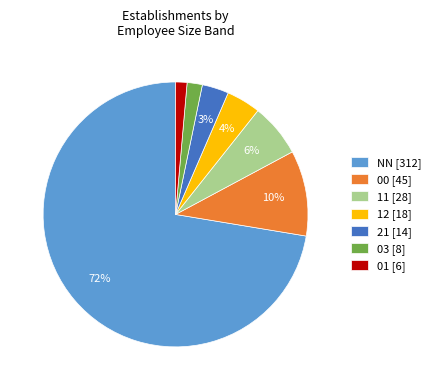

Count the number of slices in the pie.

7